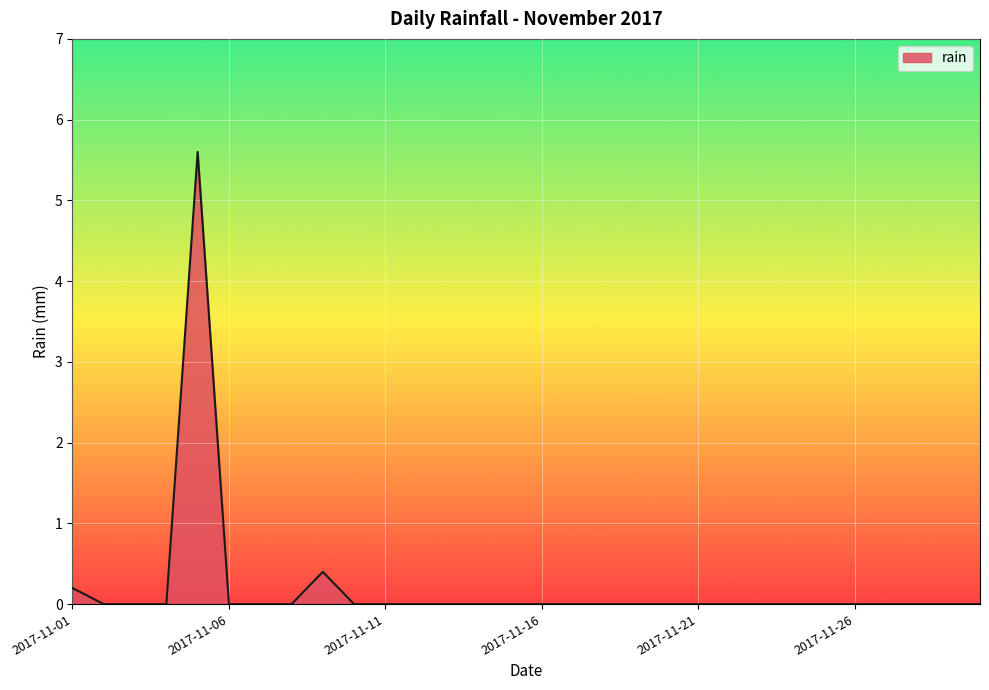

Reading right to left, list all the values displayed in this chart.

0.0	0.0	0.0	0.0	0.0	0.0	0.0	0.0	0.0	0.0	0.0	0.0	0.0	0.0	0.0	0.0	0.0	0.0	0.0	0.0	0.0	0.4	0.0	0.0	0.0	5.6	0.0	0.0	0.0	0.2